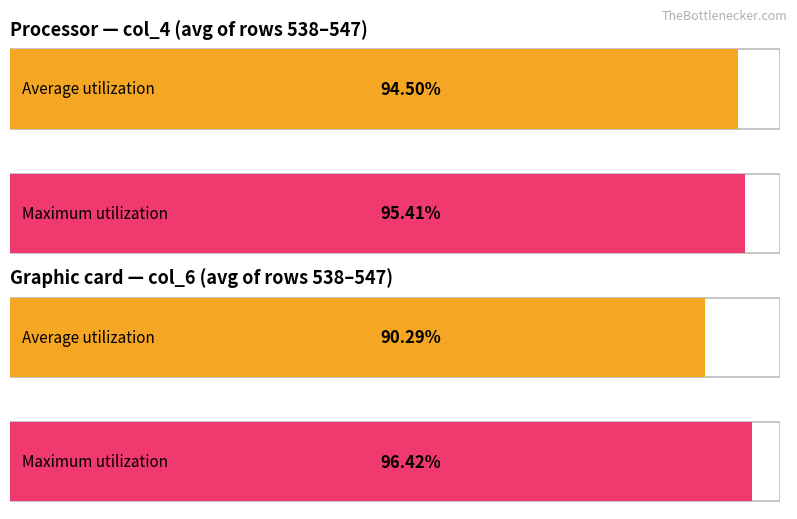

What are all the series names shown in the legend?

Average utilization, Maximum utilization